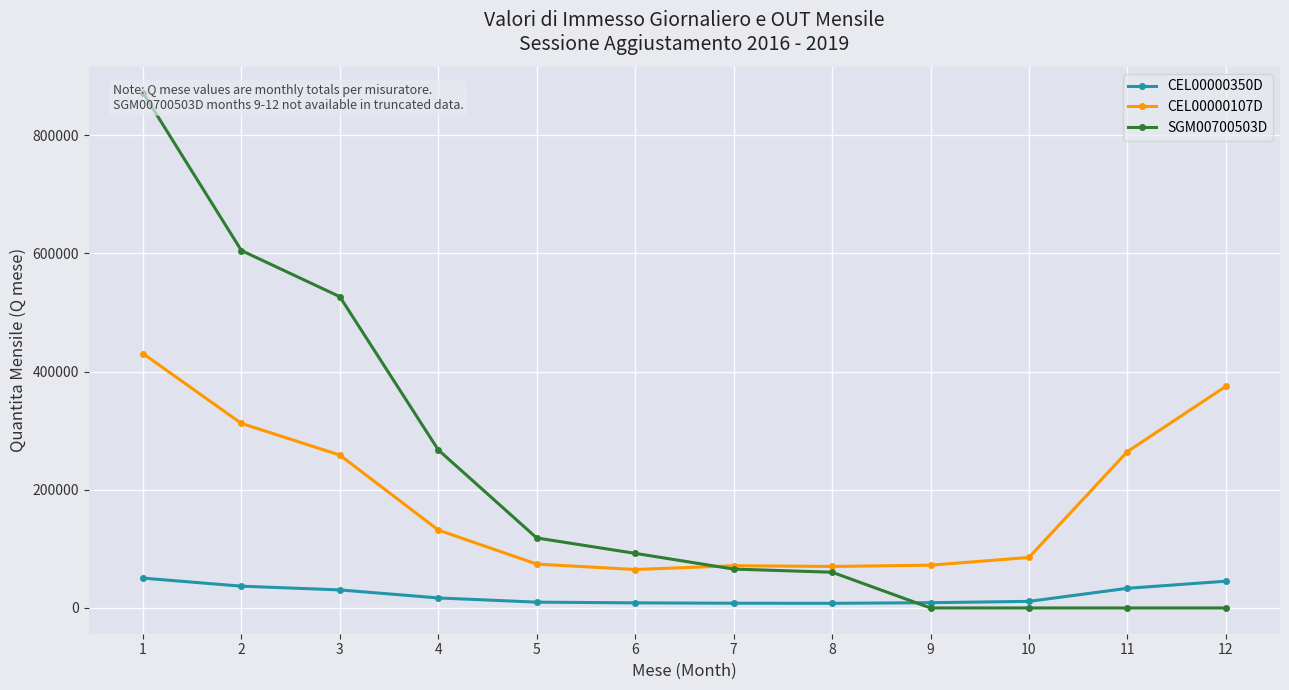

True or false: CEL00000107D and CEL00000350D cross at least once.

False